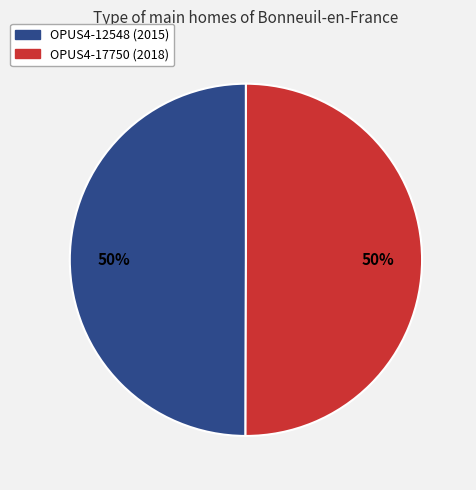

To the nearest percent, what percentage of the pie is OPUS4-12548?

50%